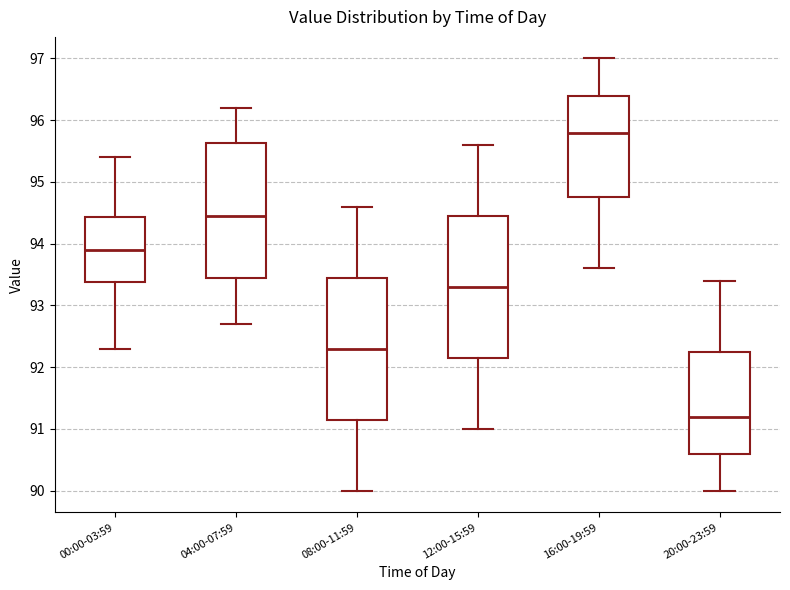

Reading left to right, read every box against the y-axis: the position of its median line, the range the box covers, and the ends of its whiskers. The values are not printed on the chart, so give them approximately, as read against the axis.

00:00-03:59: median 93.9, box 93.4 to 94.4, whiskers 92.3 to 95.4
04:00-07:59: median 94.5, box 93.5 to 95.6, whiskers 92.7 to 96.2
08:00-11:59: median 92.3, box 91.2 to 93.5, whiskers 90.0 to 94.6
12:00-15:59: median 93.3, box 92.2 to 94.5, whiskers 91.0 to 95.6
16:00-19:59: median 95.8, box 94.8 to 96.4, whiskers 93.6 to 97.0
20:00-23:59: median 91.2, box 90.6 to 92.3, whiskers 90.0 to 93.4